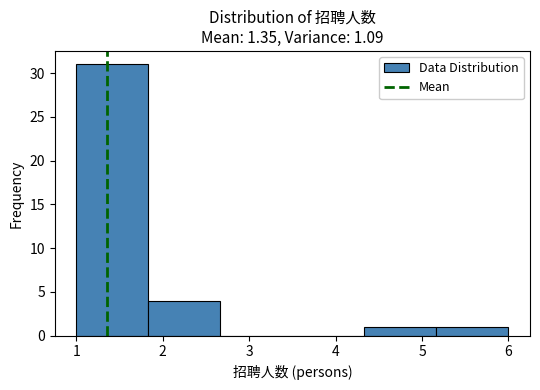

Reading left to right, transcribe this chart: for each bar, give the range it covers on the x-axis and its height. Neither the bar edges nor the heights are printed on the chart, so give them approximately, as read against the axes.

1.0 to 1.8: 31
1.8 to 2.7: 4
2.7 to 3.5: 0
3.5 to 4.3: 0
4.3 to 5.2: 1
5.2 to 6.0: 1